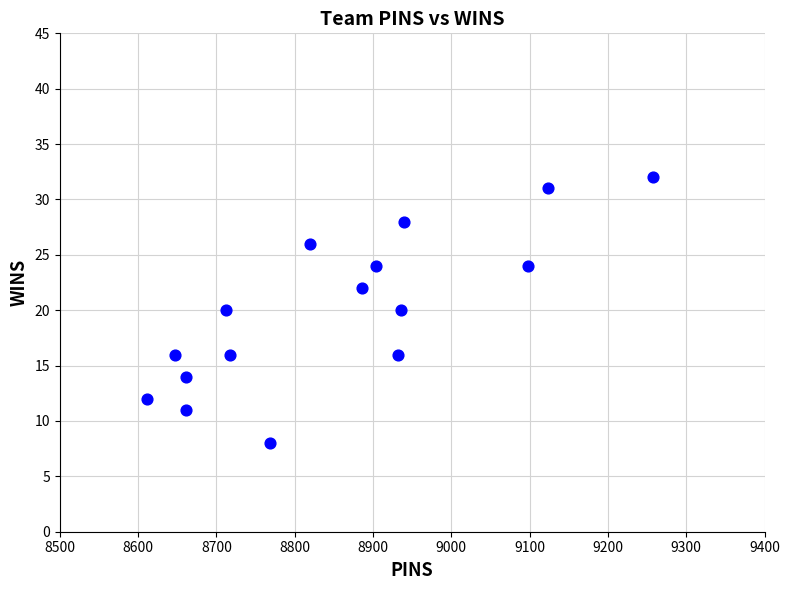

What is the range of Y values (max minus min)?

24